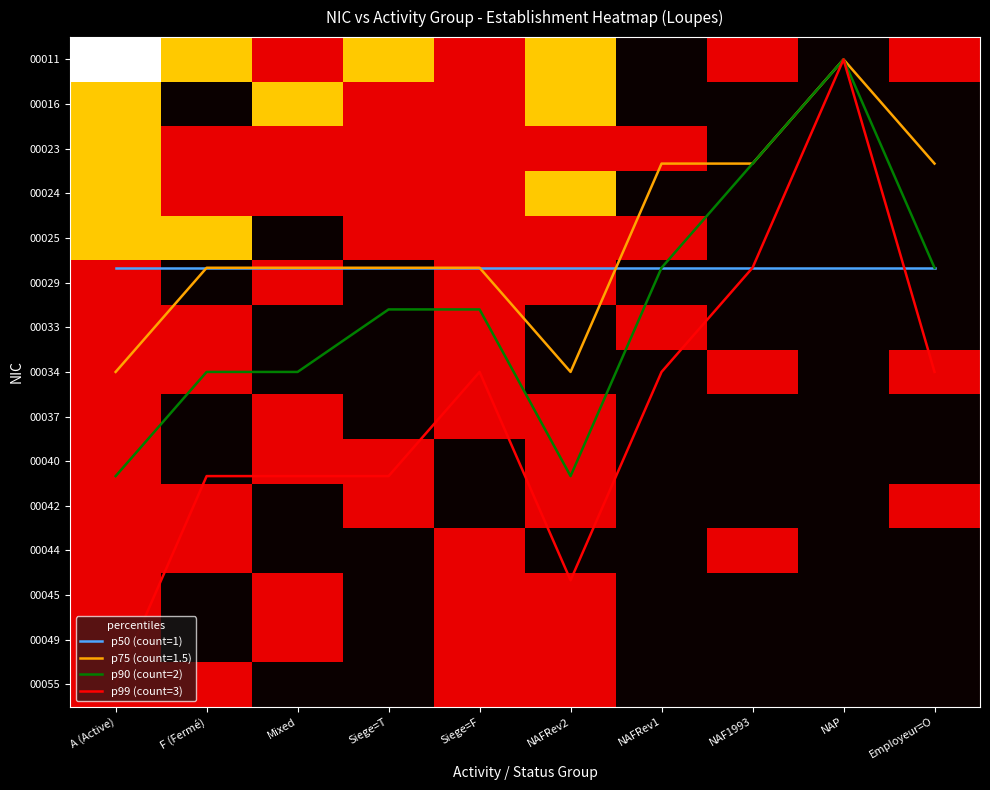

How many data points in 00011 are less than 1?

2